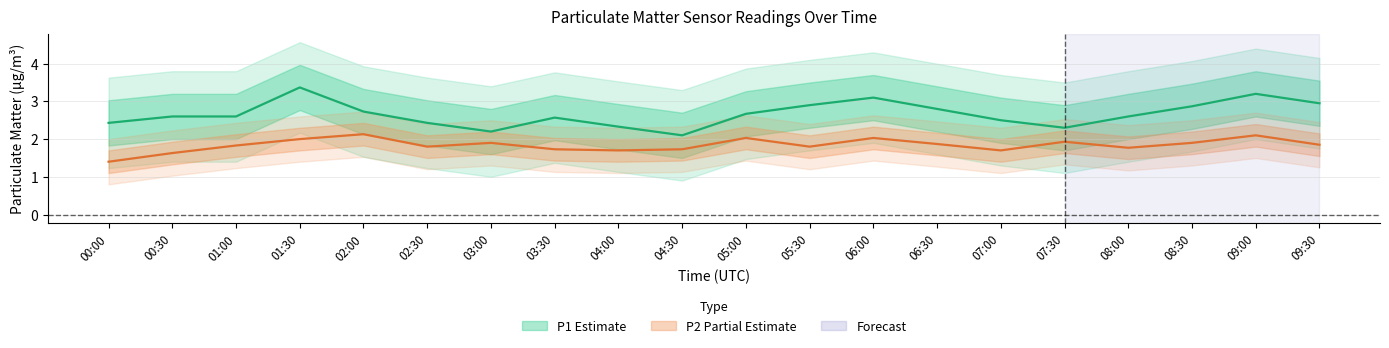

True or false: P2 and P1 intersect in this chart.

False